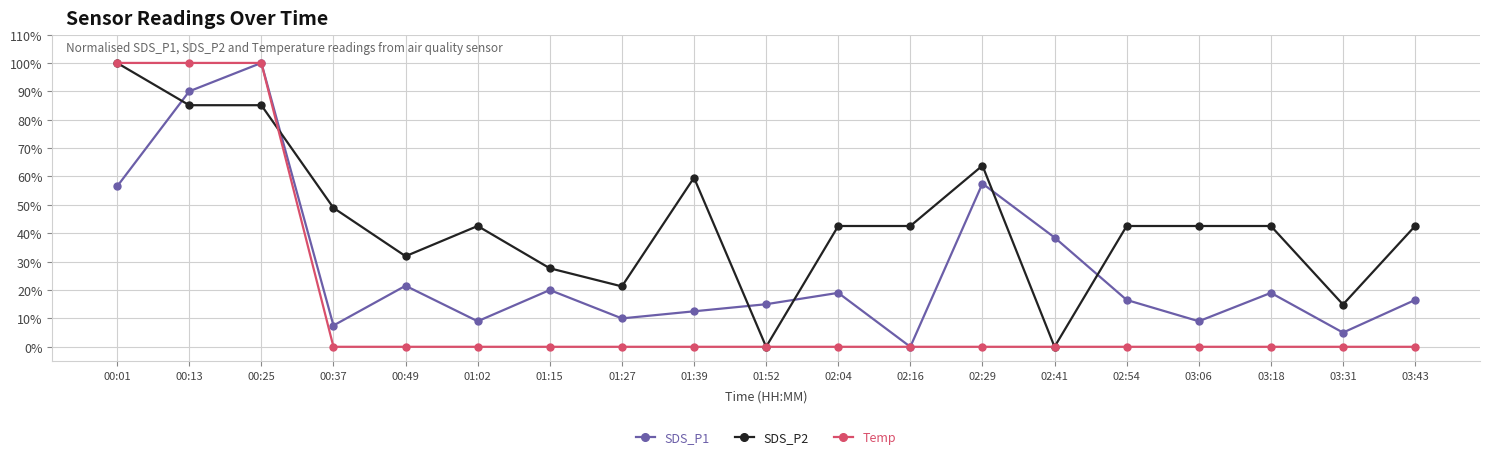

Where do SDS_P1 and SDS_P2 first cross each other?

00:01 and 00:13